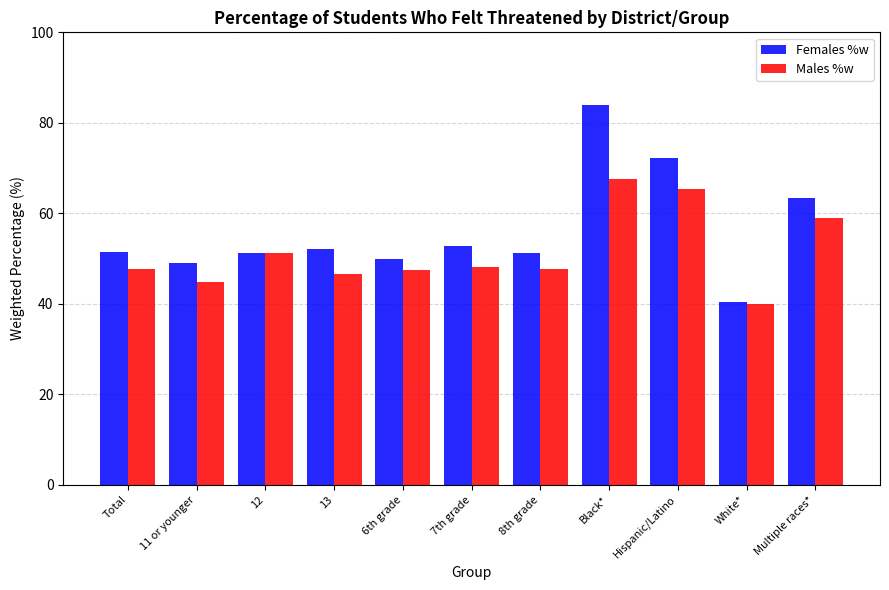

Is it true that Males %w equals 47.5 at 6th grade?

True